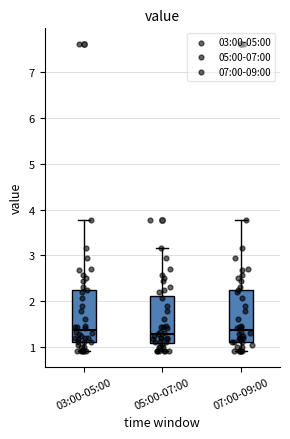

Where does the upper whisker of the box for 05:00-07:00 end on the y-axis? The values are not printed on the chart, so give them approximately, as read against the axis.

3.2